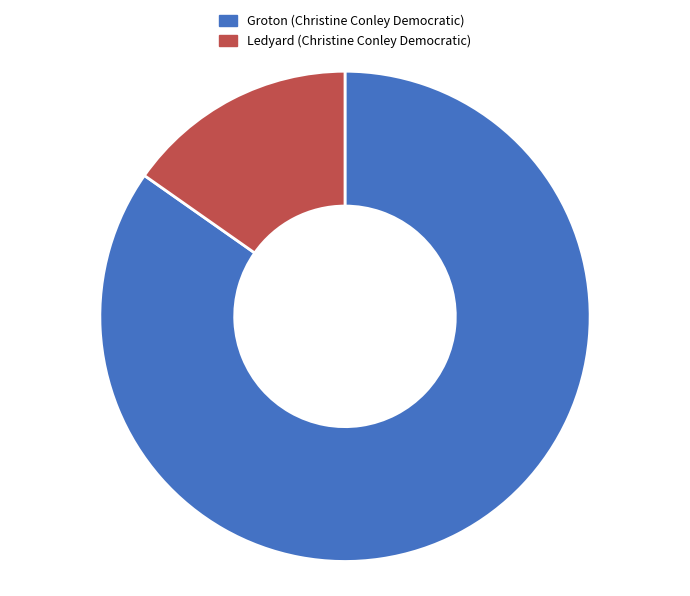

Between Groton and Ledyard, which is larger?

Groton